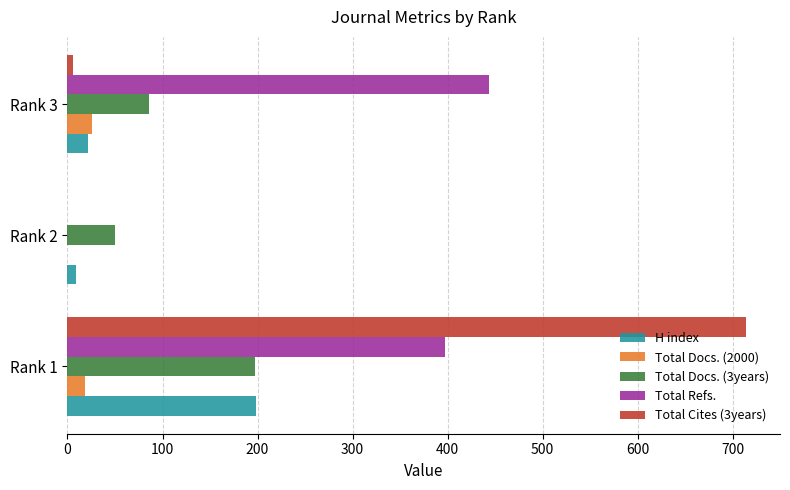

The value of Total Docs. (3years) at Rank 2 is 50. True or false?

True